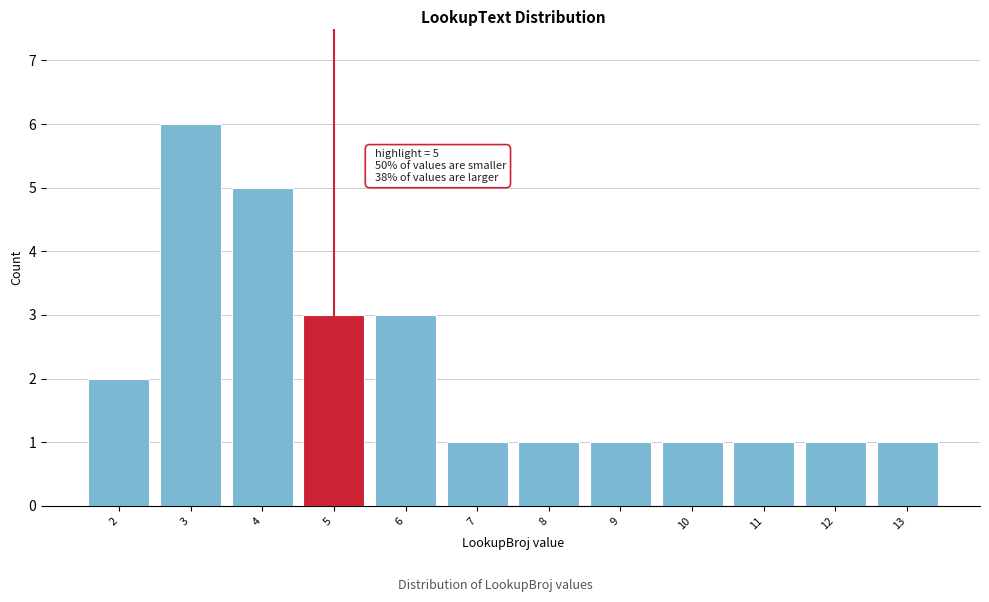

Which range on the x-axis has the tallest bar?

2.5 to 3.5